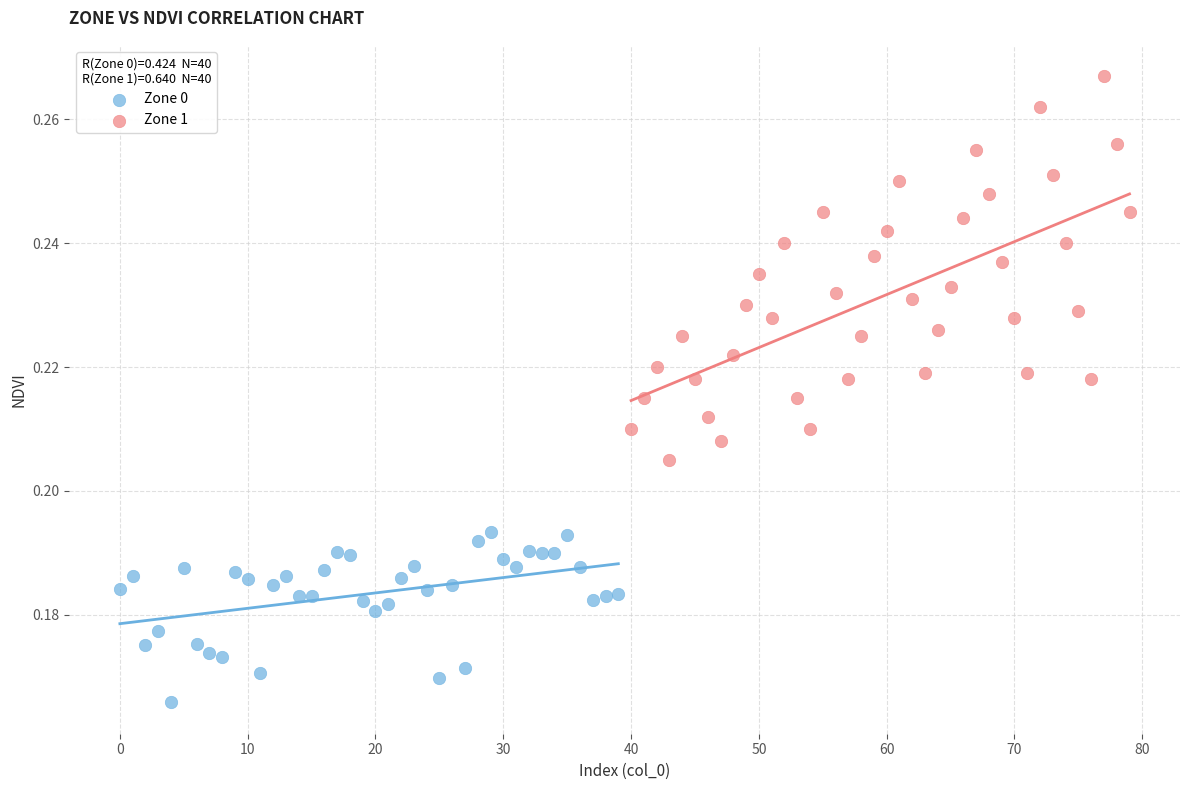

Which series has the largest Y range (max minus min)?

Zone 1